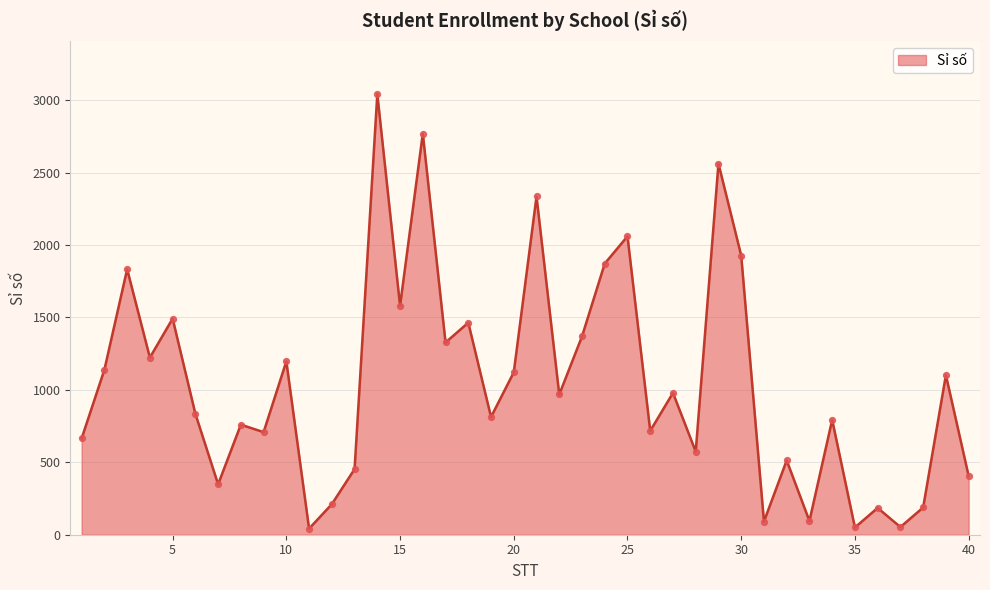

What is the difference between the maximum and minimum values?

3000